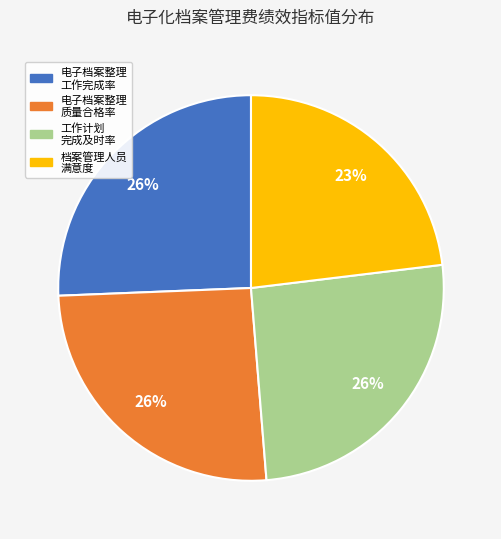

Is there any slice that represents more than half of the pie?

No